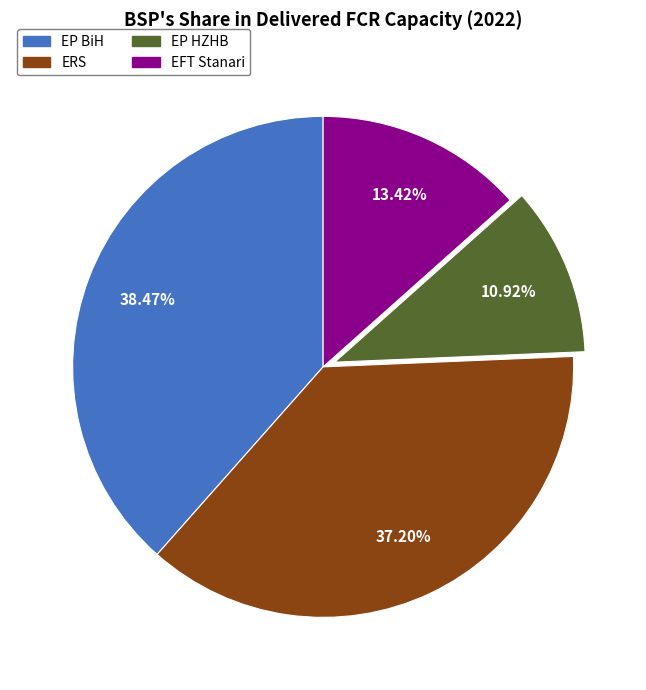

Does EP HZHB represent more than half of the total?

No